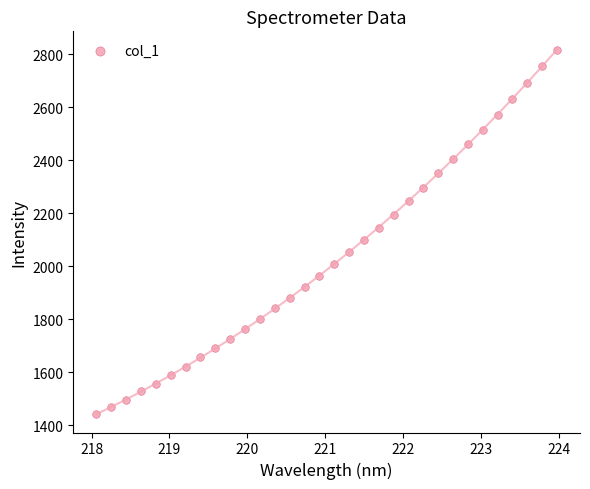

What is the range of X values (max minus min)?

5.9